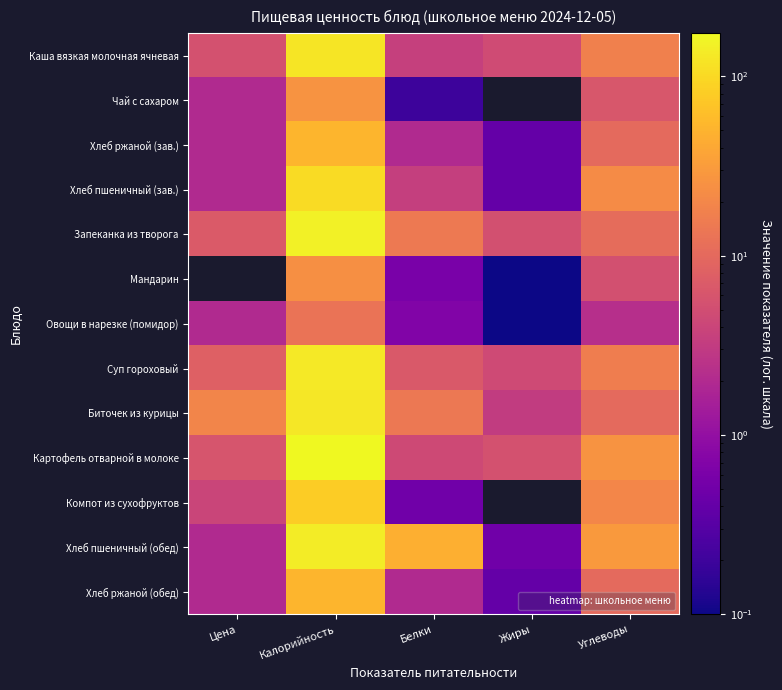

List the series in order of their peak value, lowest first.

Овощи в нарезке (помидор), Мандарин, Чай с сахаром, Хлеб ржаной (зав.), Хлеб ржаной (обед), Компот из сухофруктов, Хлеб пшеничный (зав.), Каша вязкая молочная ячневая, Биточек из курицы, Суп гороховый, Хлеб пшеничный (обед), Запеканка из творога, Картофель отварной в молоке